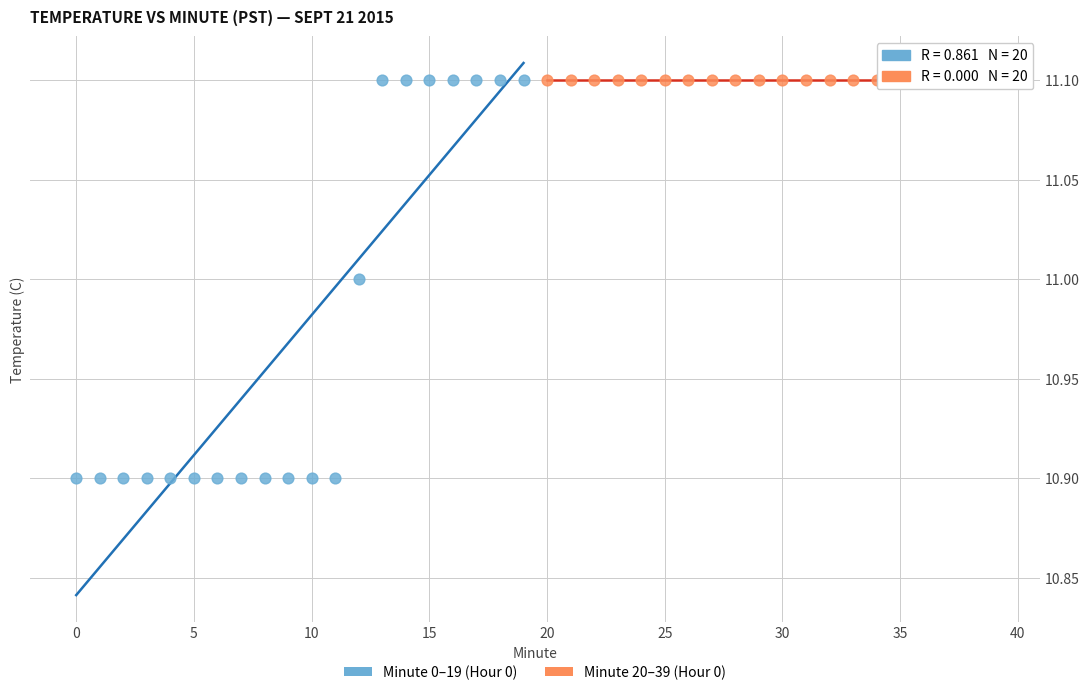

What are all the series names shown in the legend?

Minute 0–19 (Hour 0), Minute 20–39 (Hour 0)